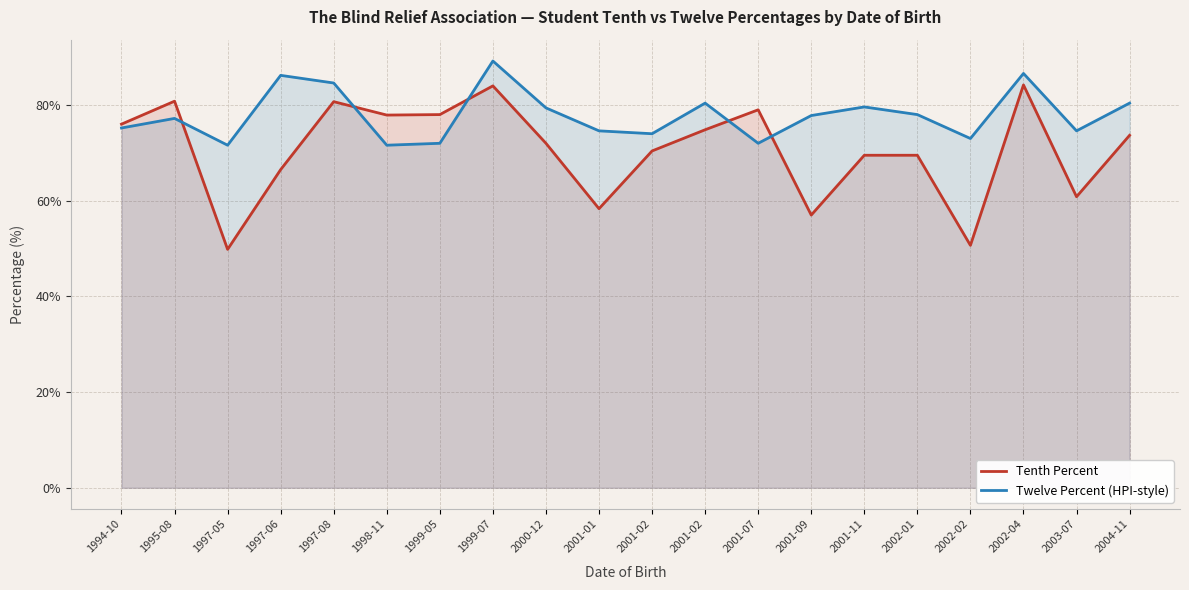

What is the difference between the Twelve Percent (HPI-style) values at 1997-05 and 2002-04?

15.0